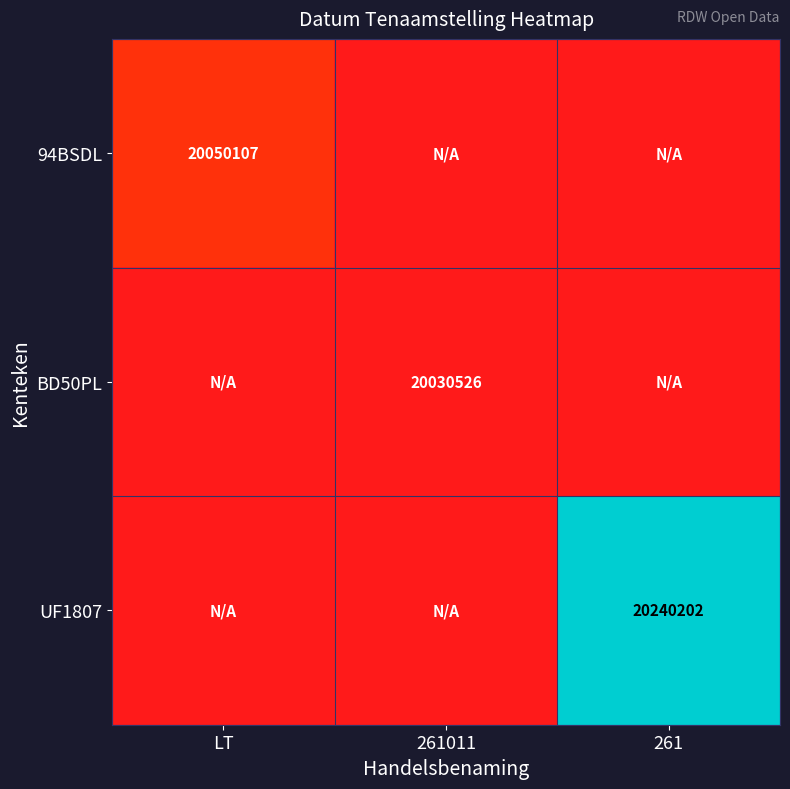

The value of 94BSDL at LT is 28215068. True or false?

False